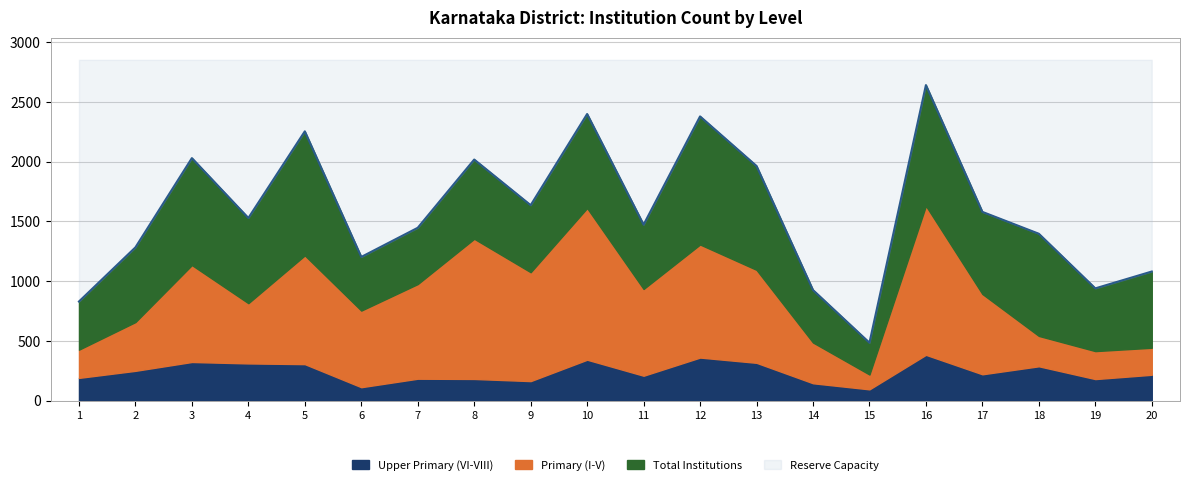

How many interior local peaks does the Primary (I-V) series have?

6